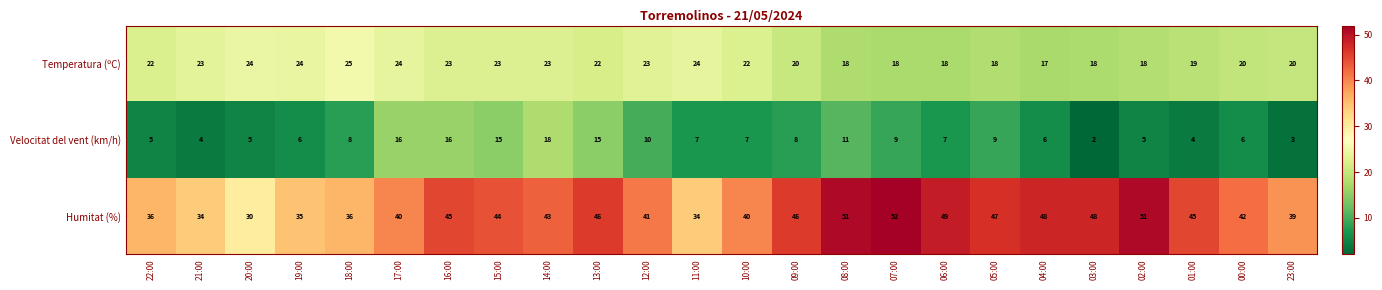

The Velocitat del vent (km/h) series shows 10 at 00:00. True or false?

False